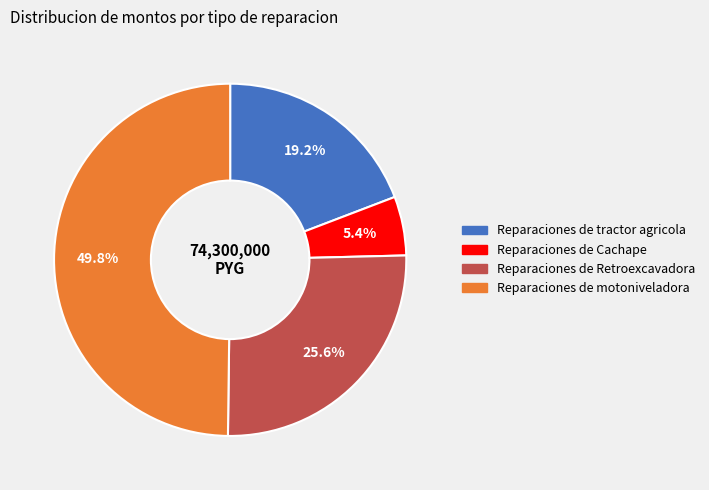

What is the ratio of the value at Reparaciones de Retroexcavadora to the value at Reparaciones de motoniveladora?

0.5